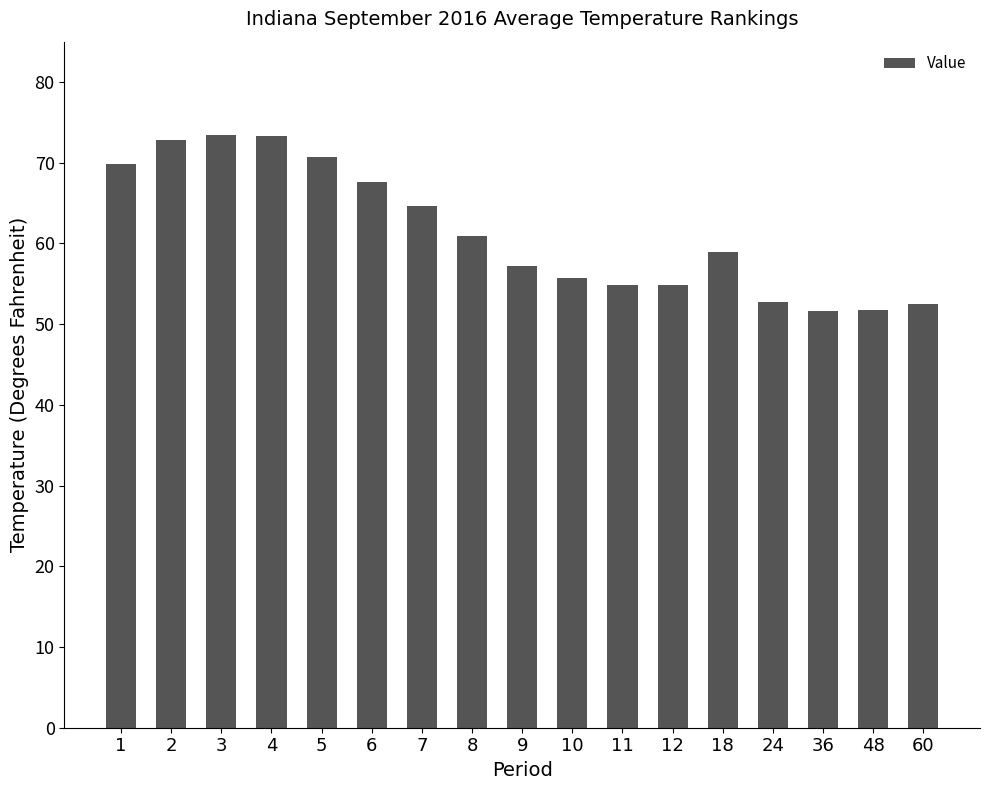

At which label does the data first exceed 58?

1